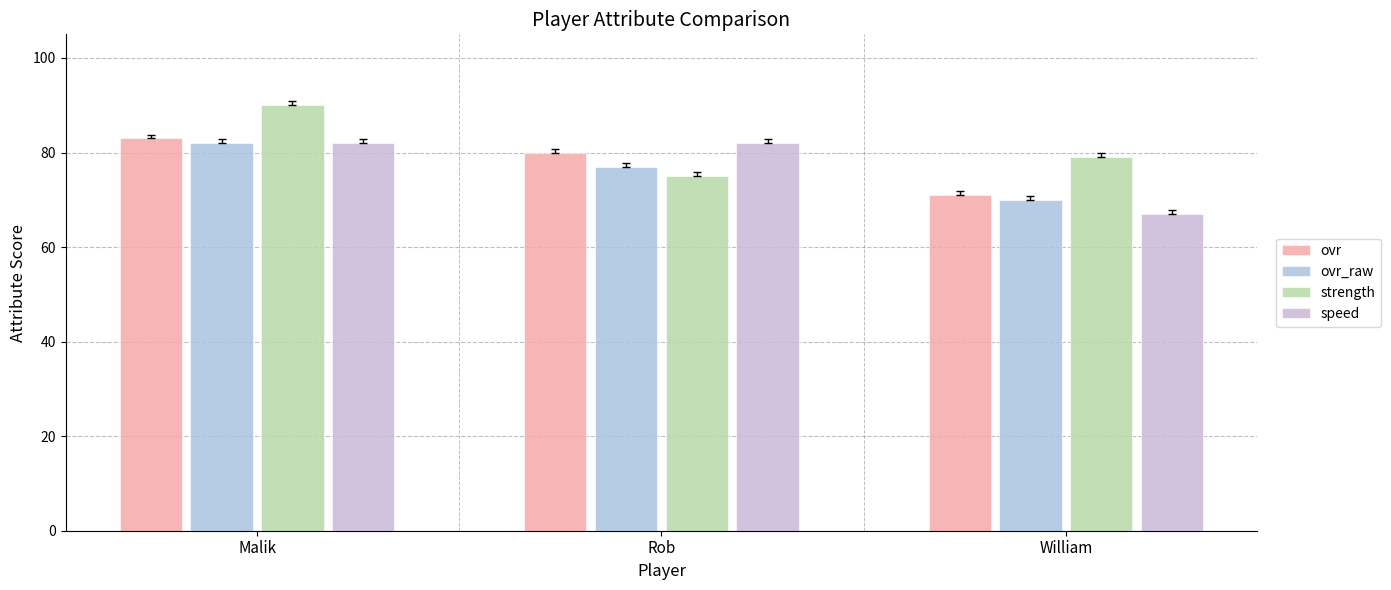

How many bars are there in total?

12